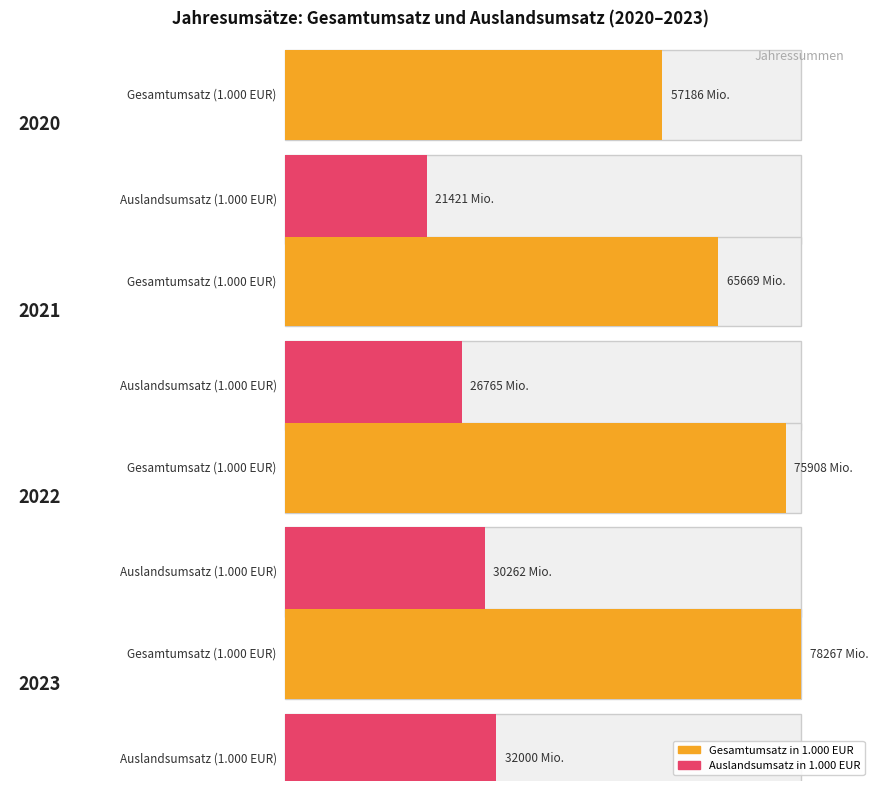

What is the highest value of the Auslandsumsatz in 1.000 EUR series?

31999902